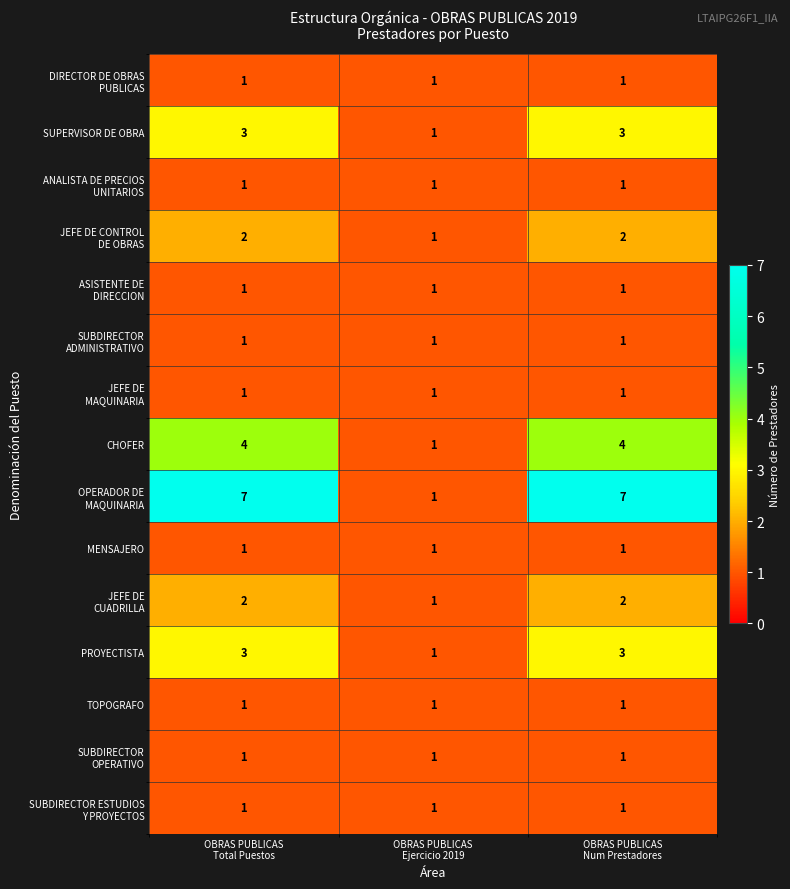

What is the spread (max minus min) of values at OBRAS PUBLICAS
Total Puestos?

6